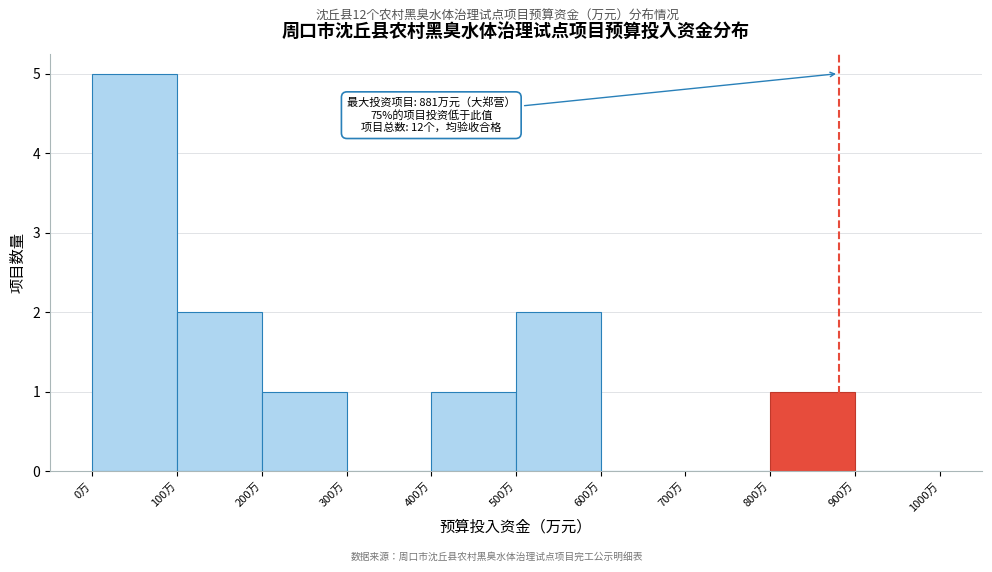

Over which range of the x-axis is the bar tallest?

0 to 100